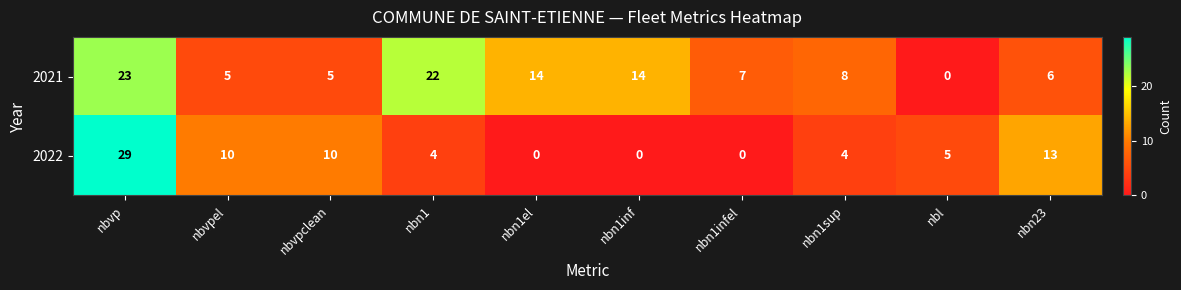

How many distinct data groups are displayed?

2